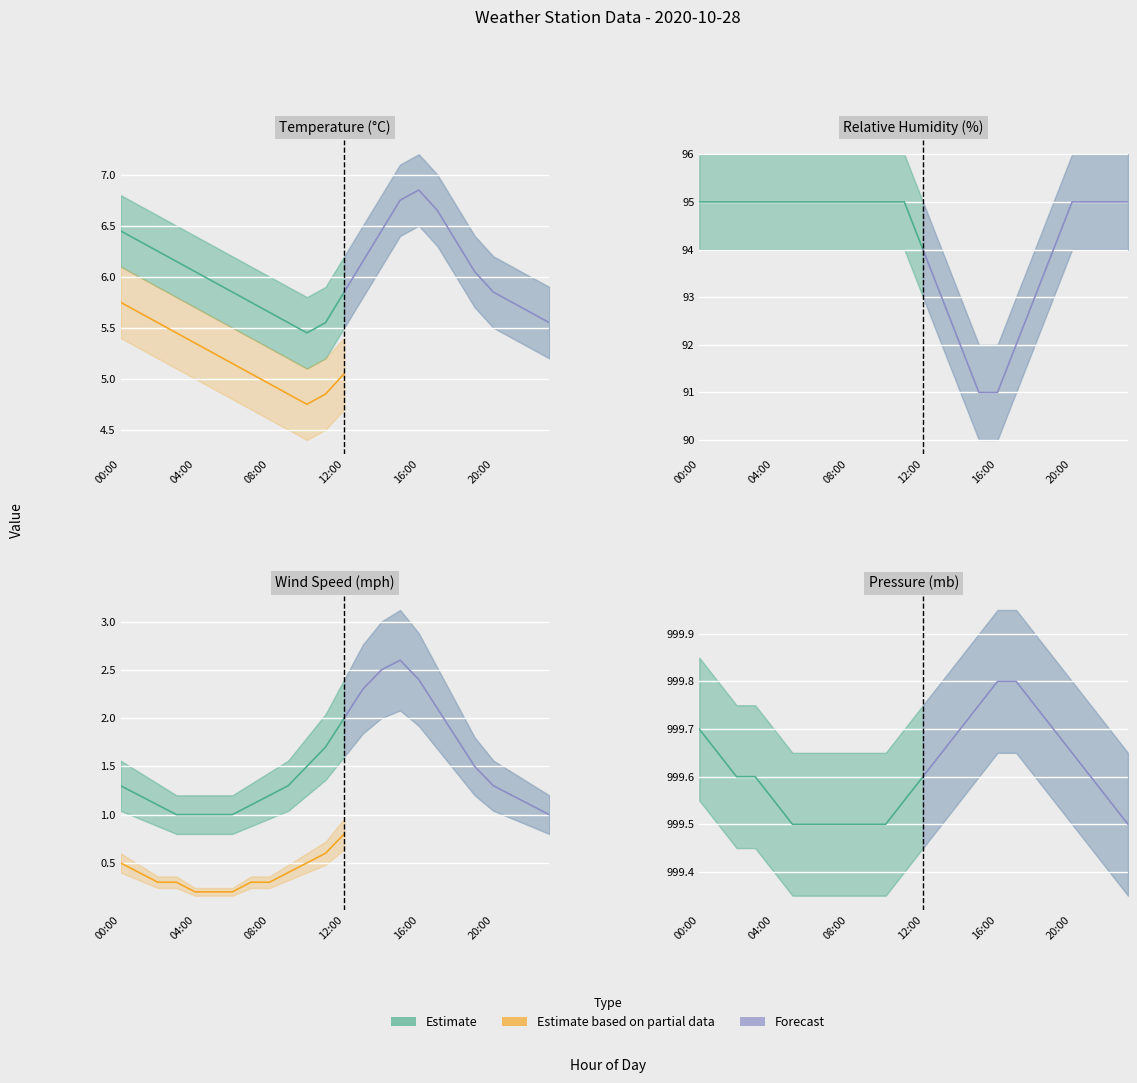

What is the difference between the maximum and minimum values in the temp series?

1.4